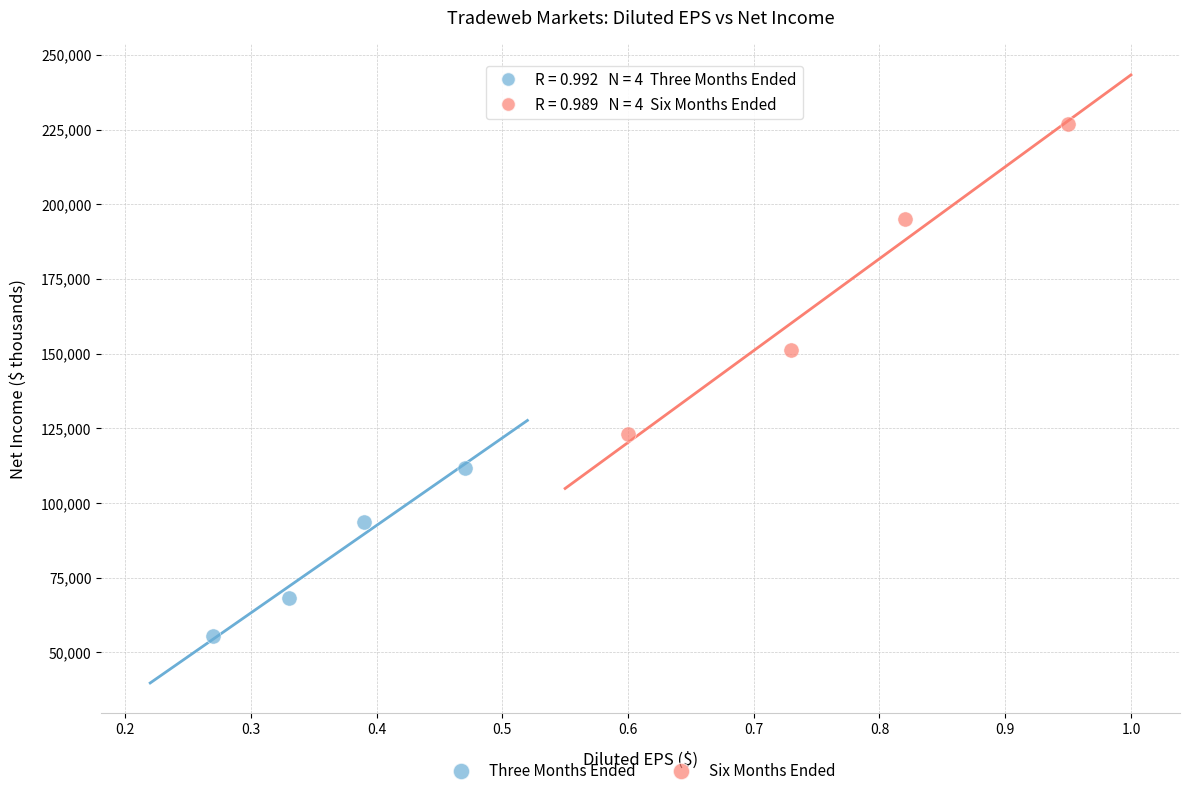

Which series contains the highest Y value?

Six Months Ended